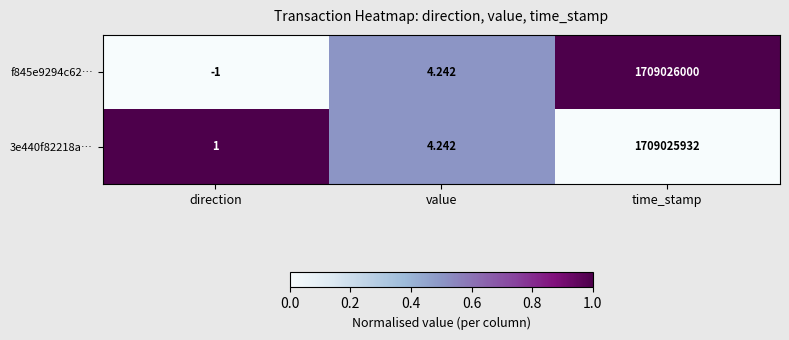

List the labels in order of 3e440f82218a… value, largest first.

time_stamp, value, direction